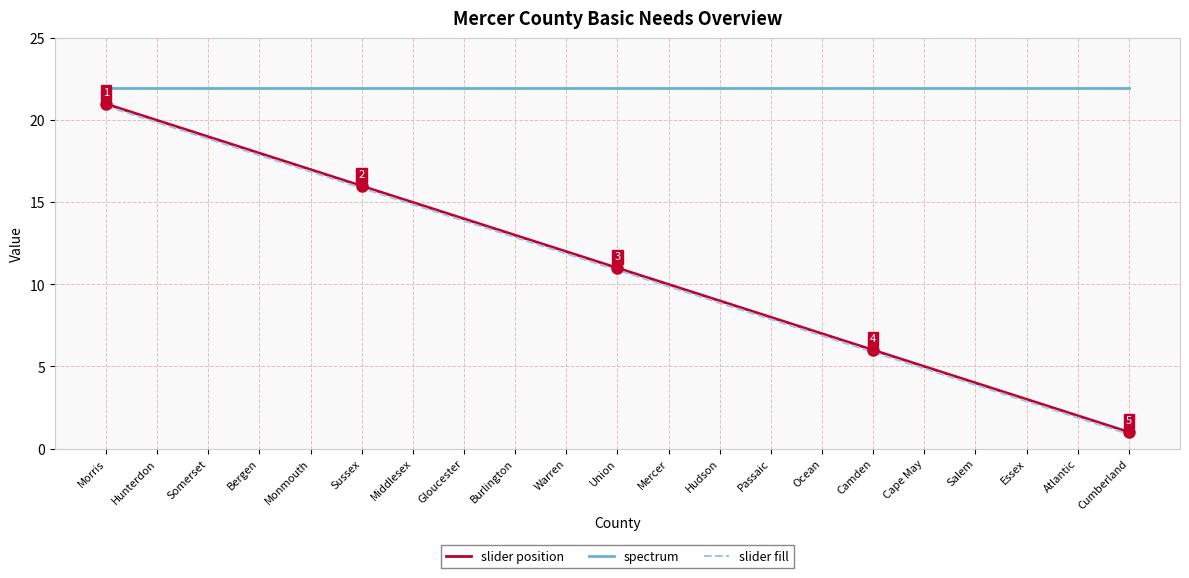

Rank the categories by slider position value from highest to lowest.

Morris, Hunterdon, Somerset, Bergen, Monmouth, Sussex, Middlesex, Gloucester, Burlington, Warren, Union, Mercer, Hudson, Passaic, Ocean, Camden, Cape May, Salem, Essex, Atlantic, Cumberland